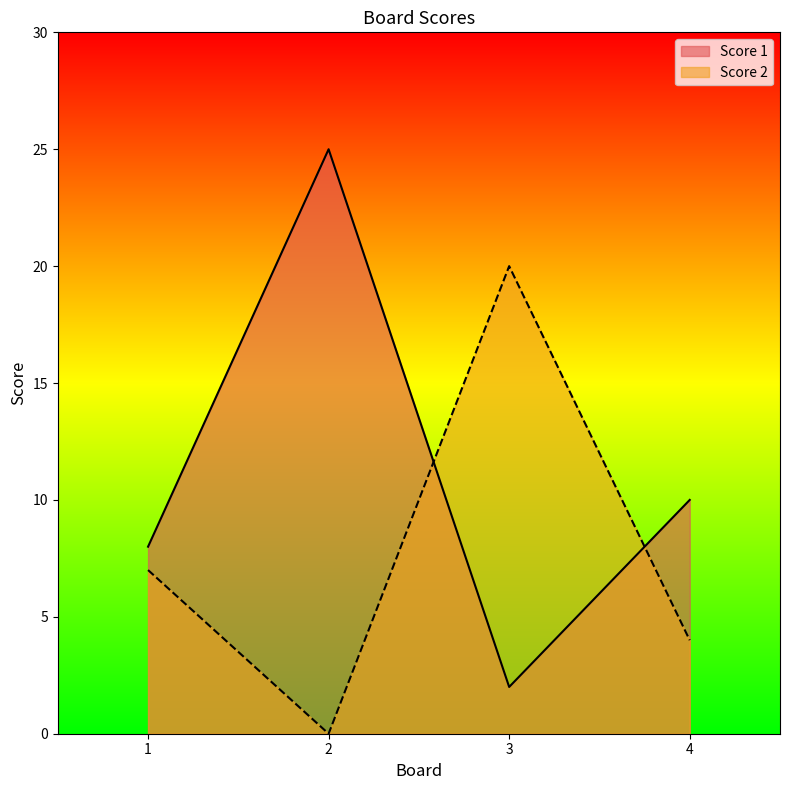

What is the sum of the Score 1 values at 3 and 1?

10